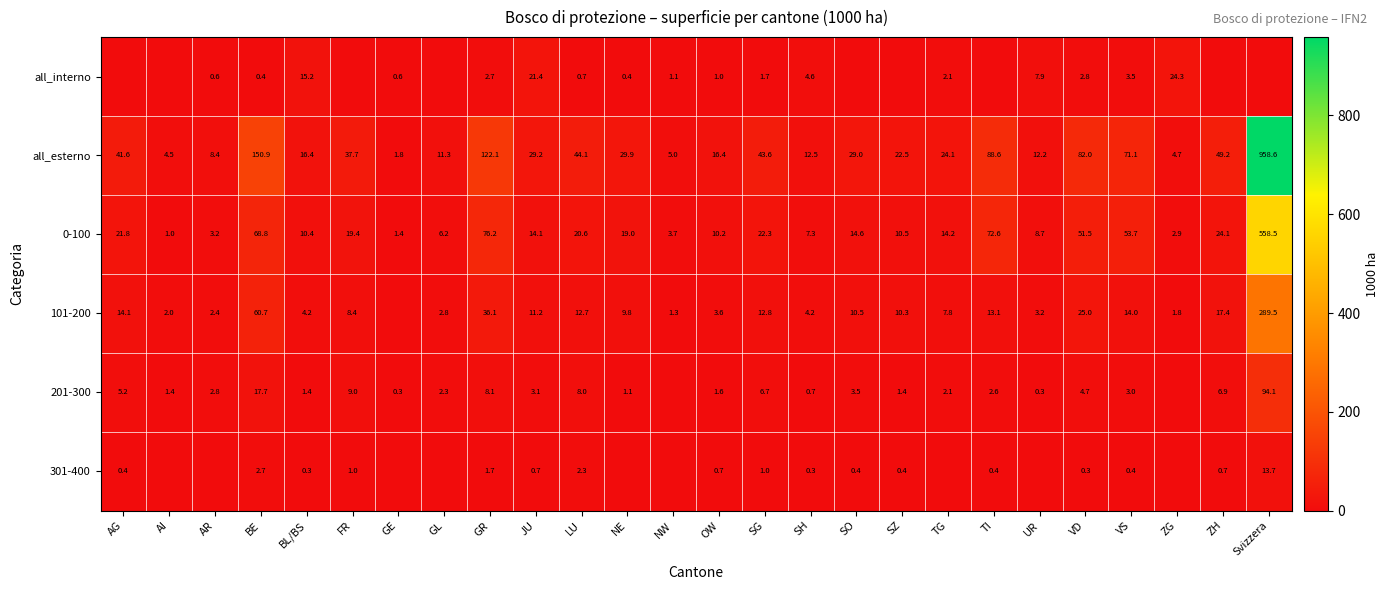

What is the total value across all series at SH?

29.6